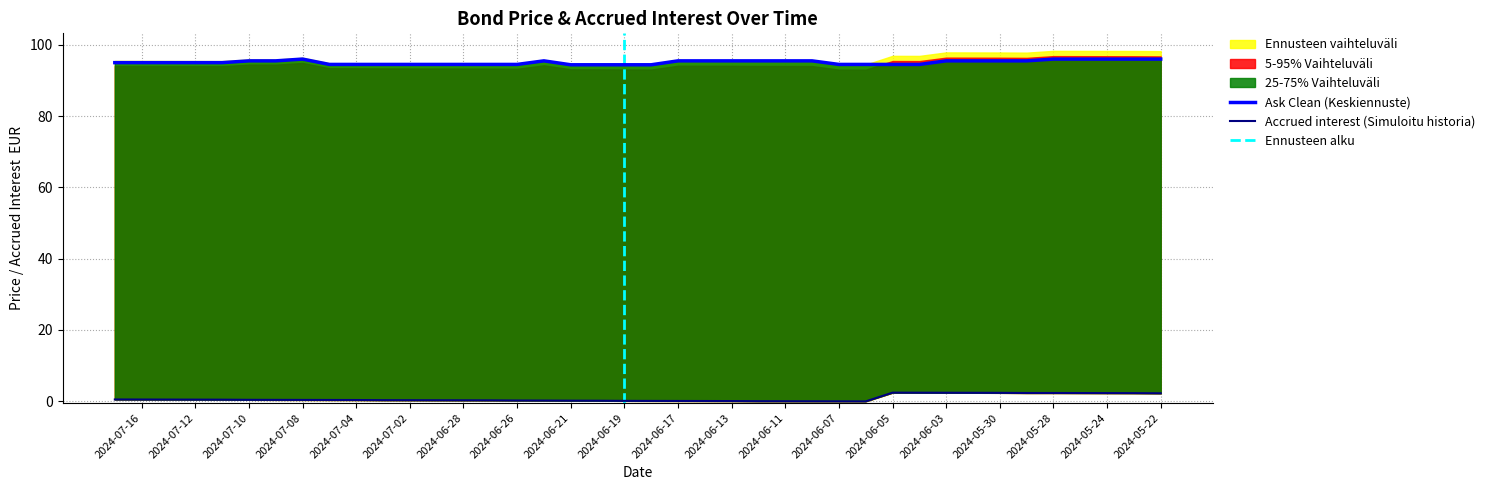

Which category has the lowest value in the Ask series?

2024-06-06